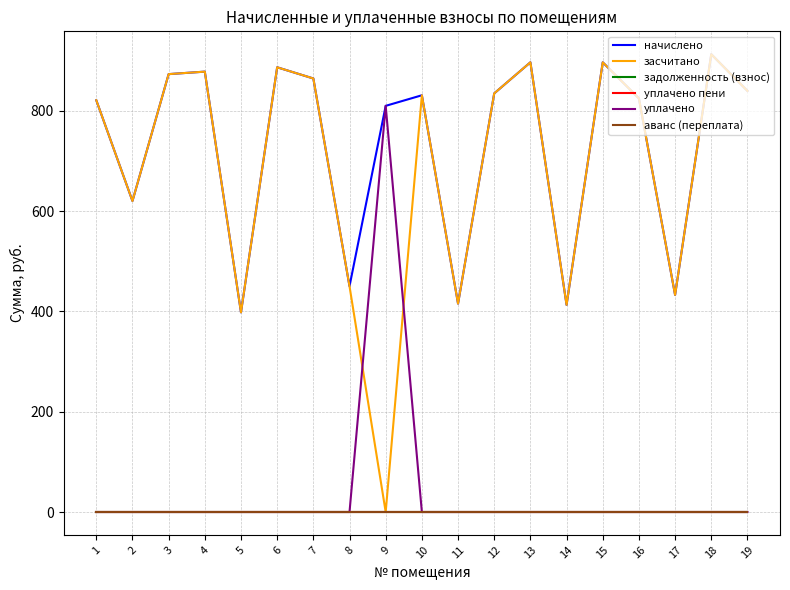

Reading left to right, transcribe all the data shown in this chart.

начислено: 820.9	620.0	873.0	877.9	398.0	886.6	864.3	450.1	809.7	830.8	415.4	834.5	896.5	412.9	896.5	824.6	432.8	912.6	839.5
засчитано: 820.9	620.0	873.0	877.9	398.0	886.6	864.3	450.1	0.0	830.8	415.4	834.5	896.5	412.9	896.5	824.6	432.8	912.6	839.5
задолженность (взнос): 0.0	0.0	0.0	0.0	0.0	0.0	0.0	0.0	0.0	0.0	0.0	0.0	0.0	0.0	0.0	0.0	0.0	0.0	0.0
уплачено пени: 0.0	0.0	0.0	0.0	0.0	0.0	0.0	0.0	0.0	0.0	0.0	0.0	0.0	0.0	0.0	0.0	0.0	0.0	0.0
уплачено: 0.0	0.0	0.0	0.0	0.0	0.0	0.0	0.0	809.7	0.0	0.0	0.0	0.0	0.0	0.0	0.0	0.0	0.0	0.0
аванс (переплата): 0.0	0.0	0.0	0.0	0.0	0.0	0.0	0.0	0.0	0.0	0.0	0.0	0.0	0.0	0.0	0.0	0.0	0.0	0.0